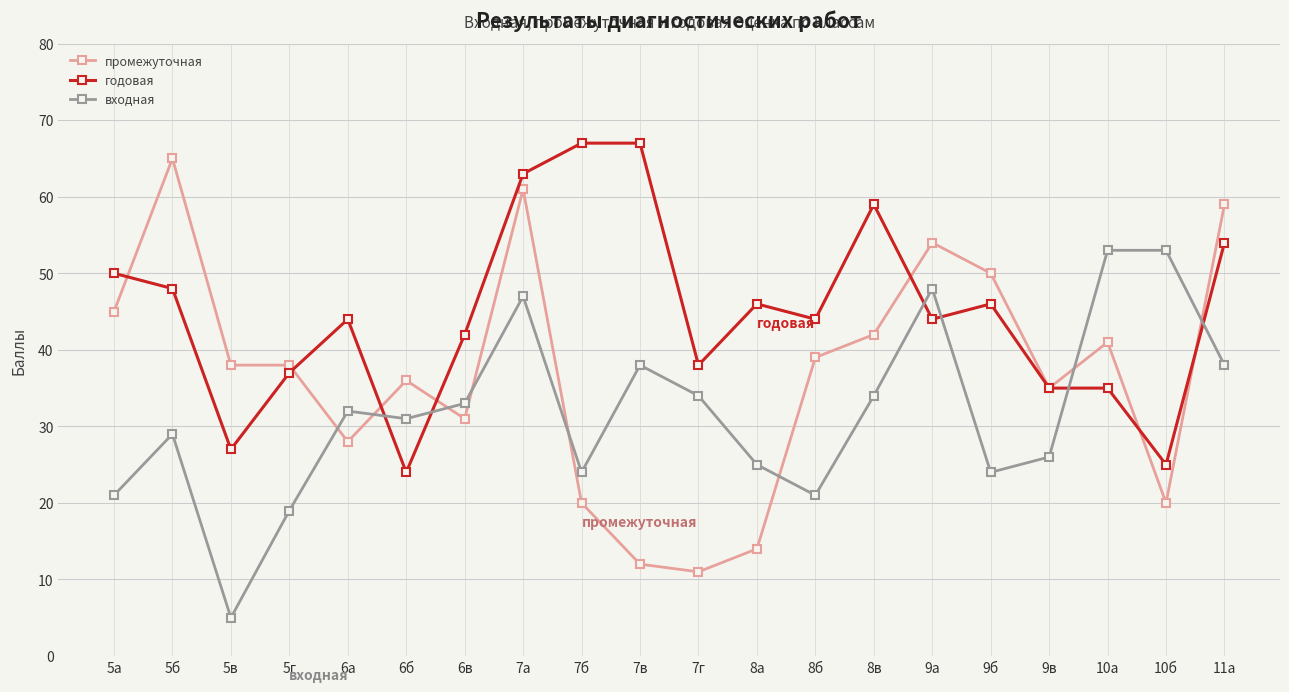

What is the difference between the highest and lowest values at 7г?

27